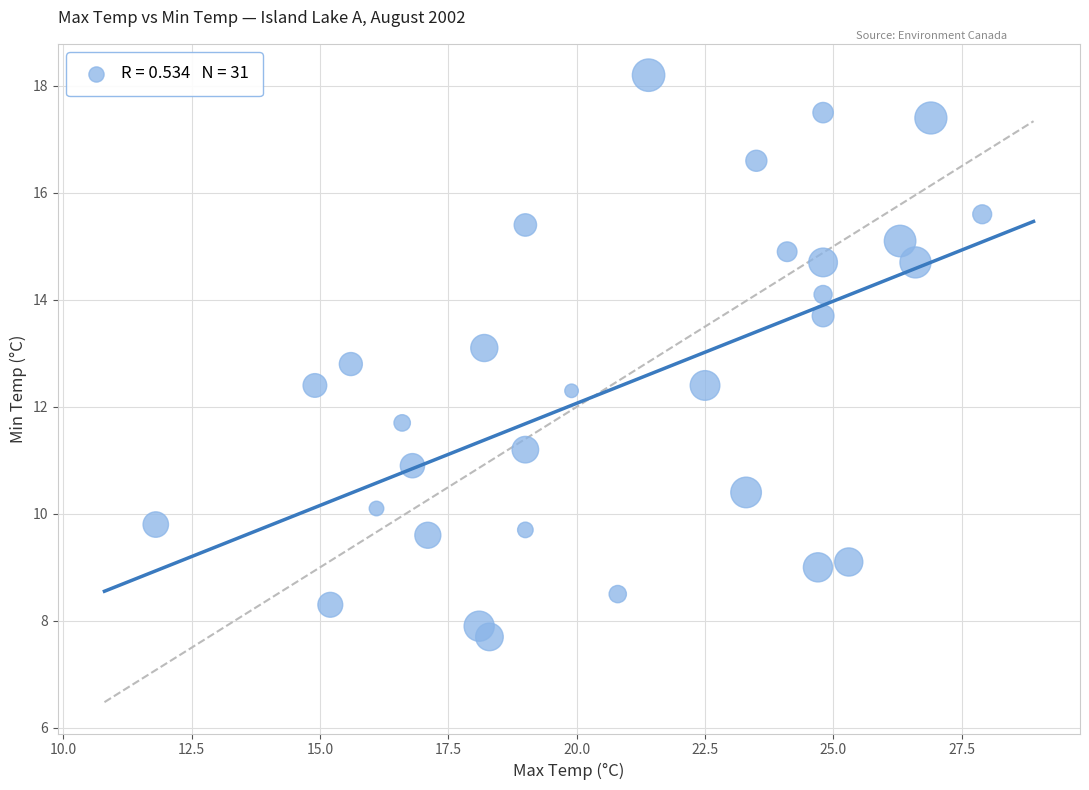

What is the range of Y values (max minus min)?

10.5